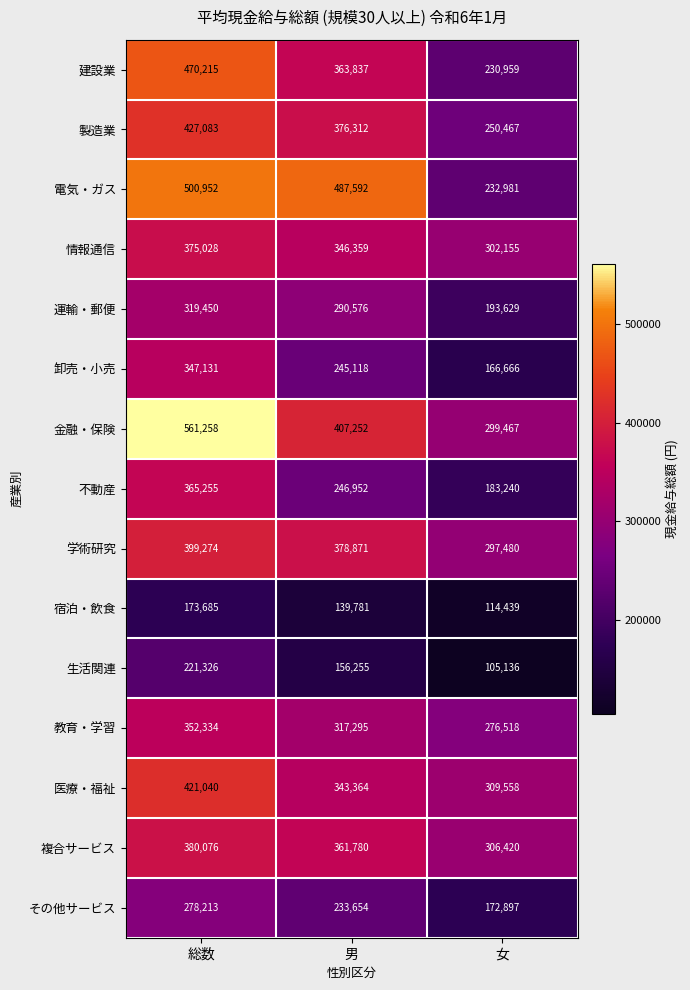

What is the difference between the highest and lowest values at 男?

347811